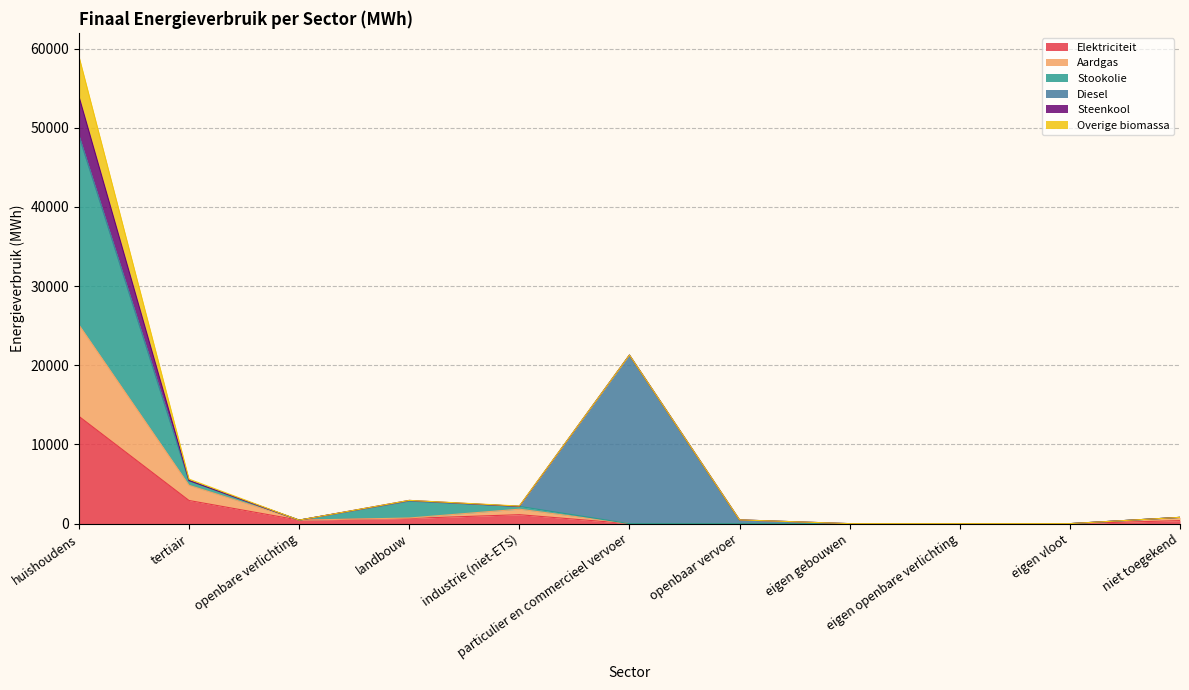

What is the difference between the Elektriciteit values at huishoudens and niet toegekend?

13172.9